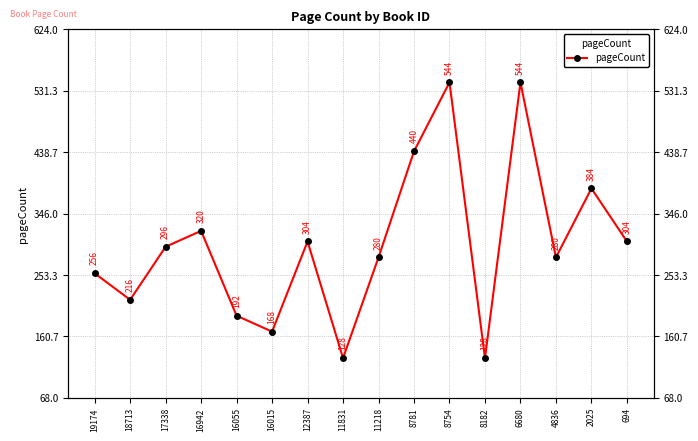

What is the sum of all values?

4784